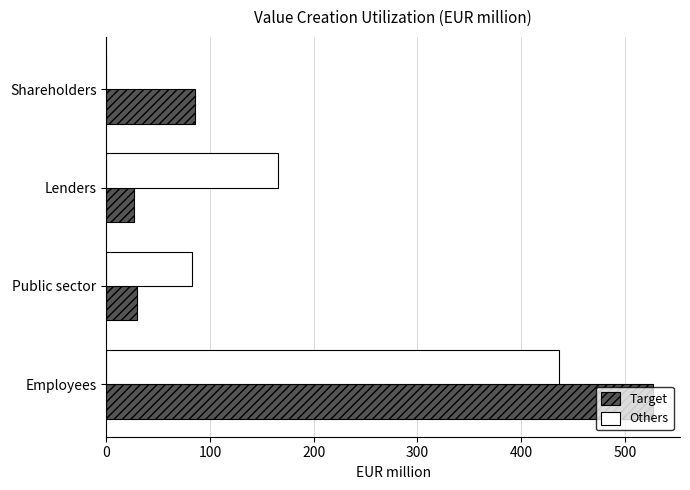

What is the sum of the Target values at Employees and Shareholders?

612.7